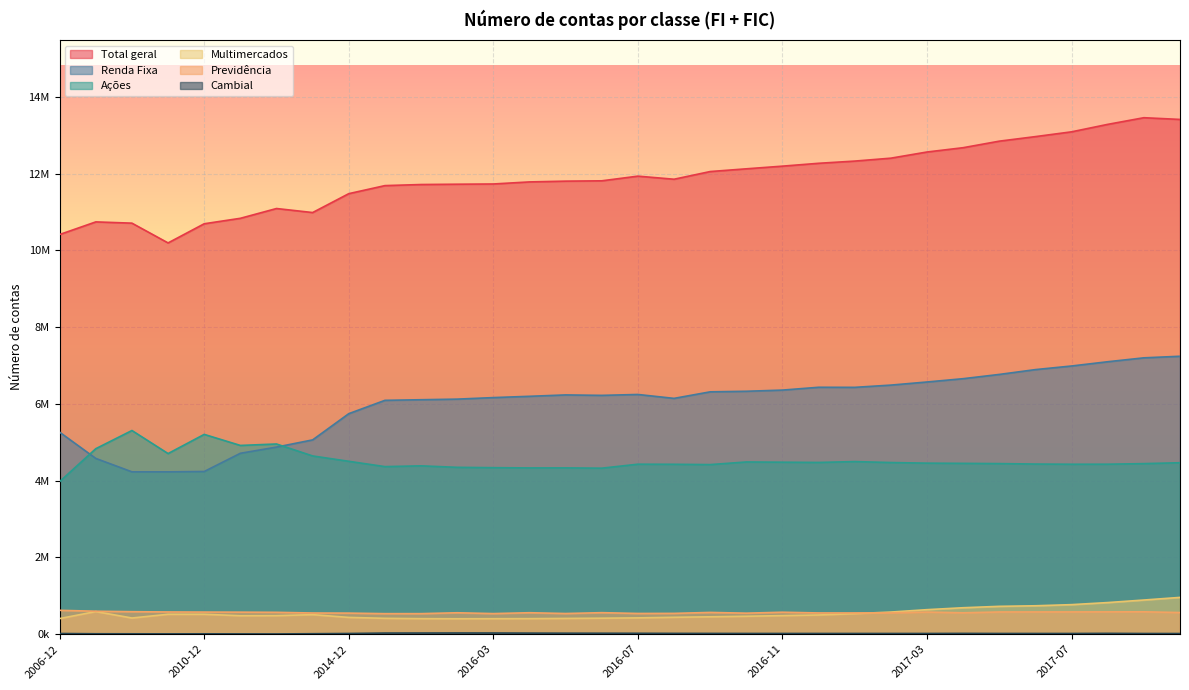

How many data points in Previdência are less than 564610?

16